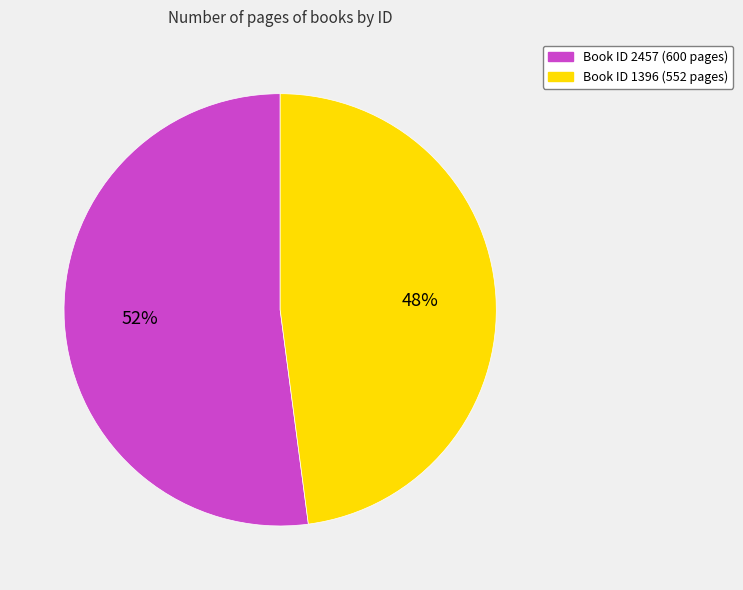

Is there a majority slice in this chart?

Yes